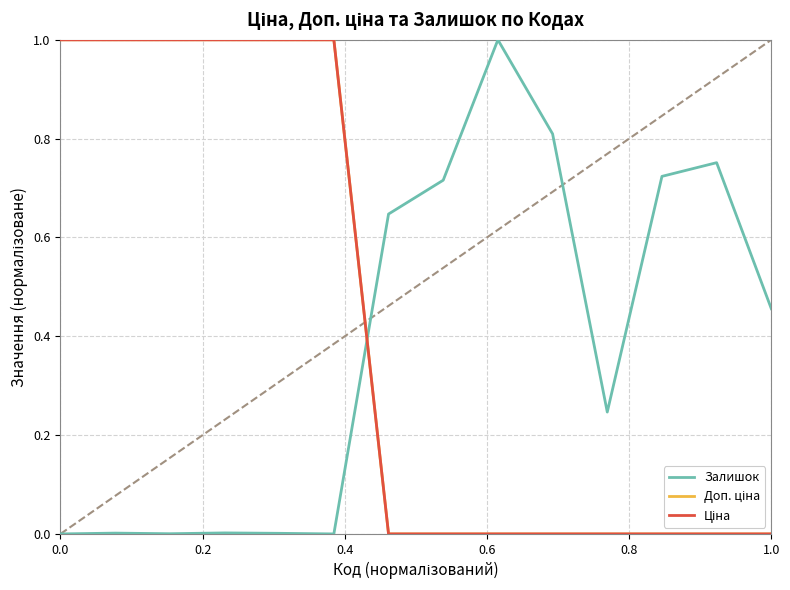

How many times do Ціна and Залишок cross each other?

1